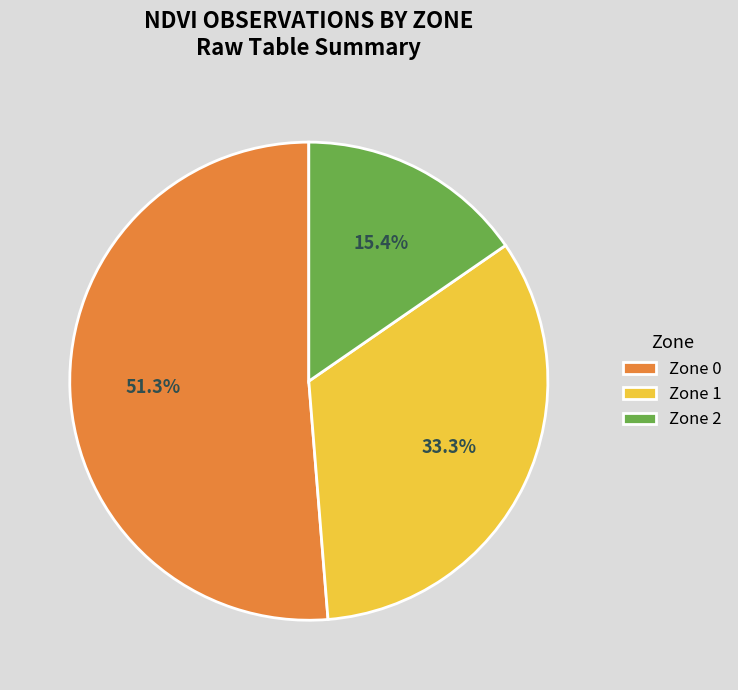

How many segments does this pie chart have?

3